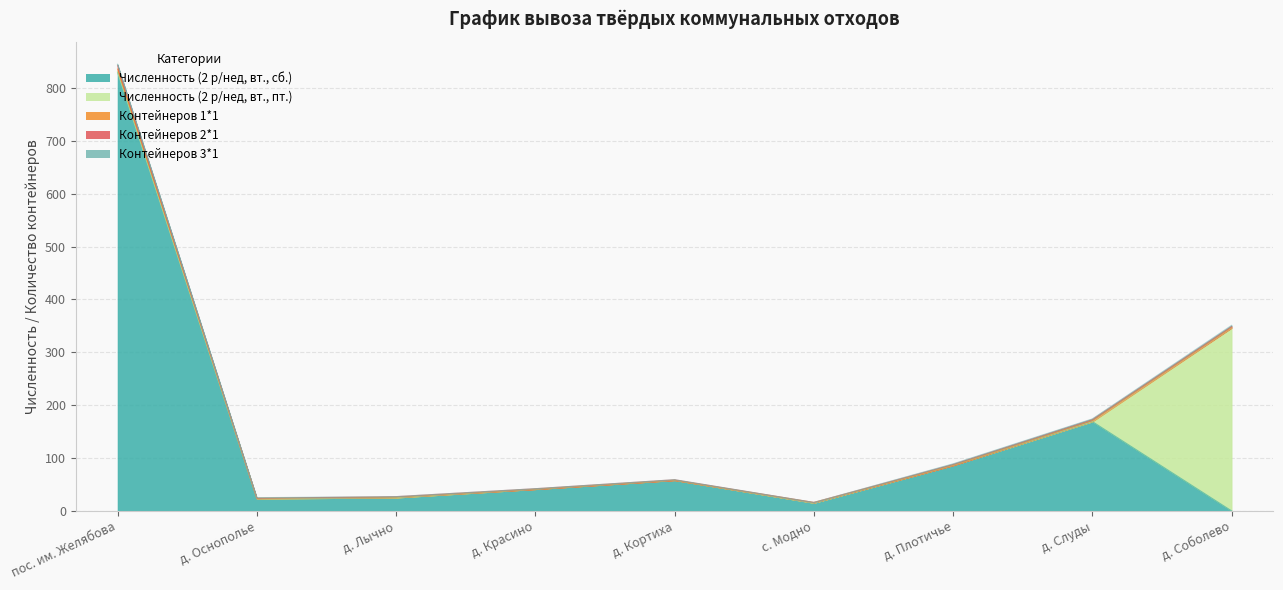

Which series has the largest range (max minus min)?

Численность (2 р/нед, вт., сб.)